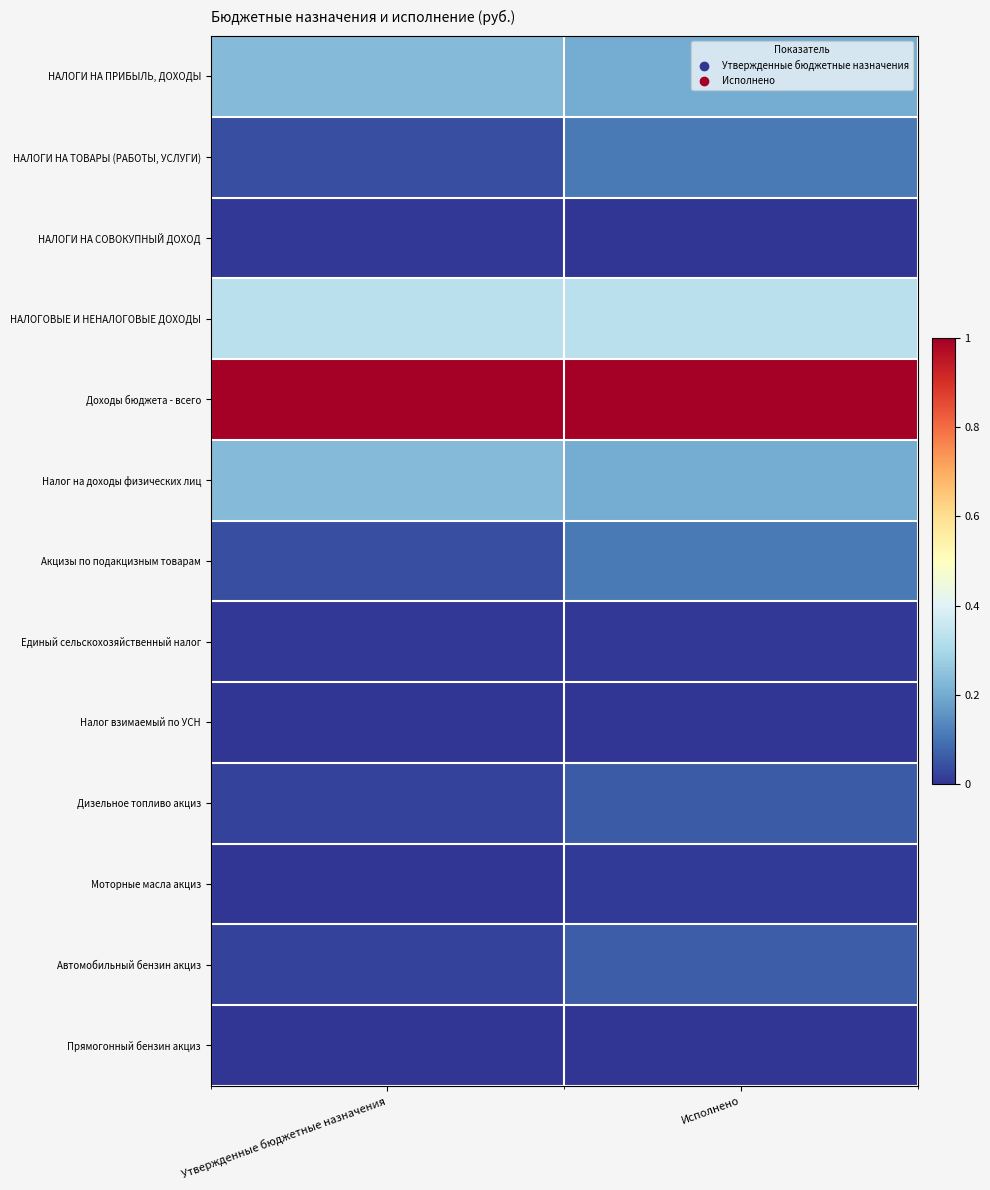

Count the number of data series in this chart.

13